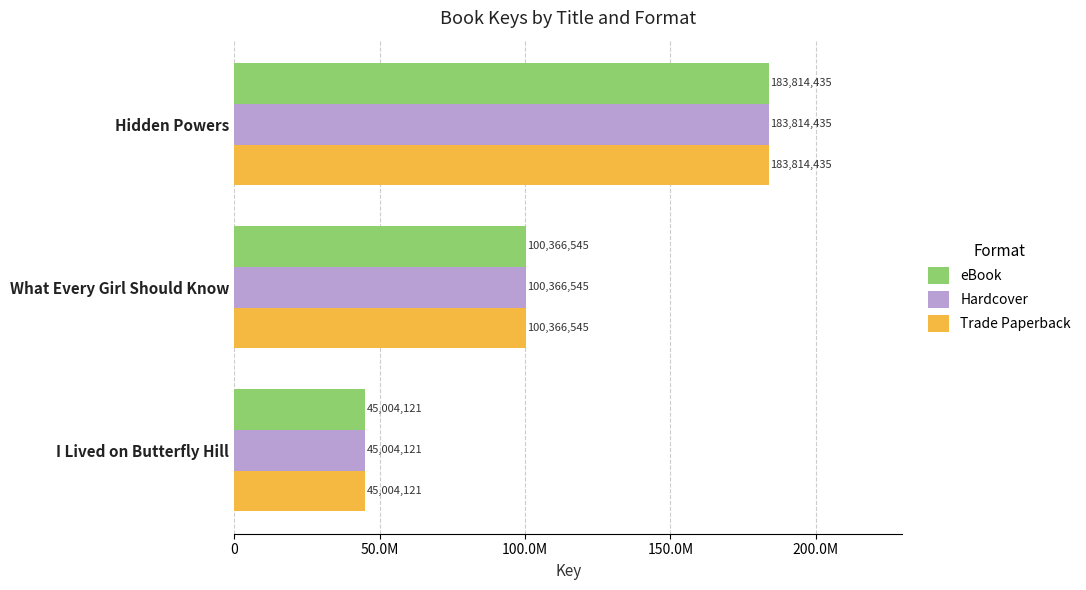

Which series has the largest total across all categories?

eBook